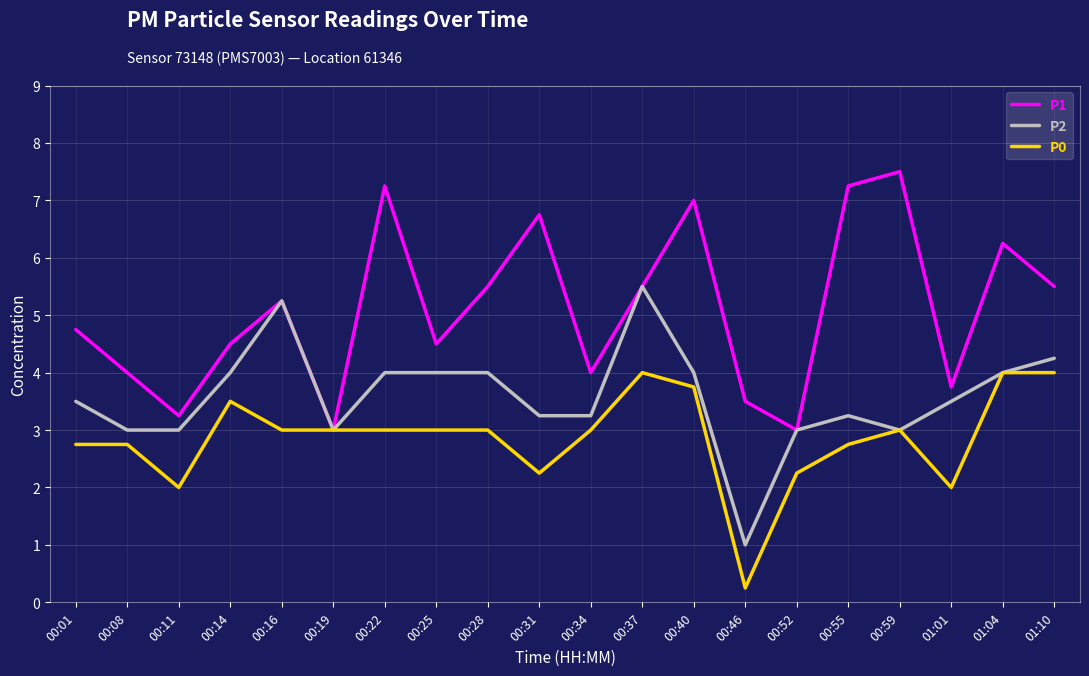

What is the highest value of the P0 series?

4.0